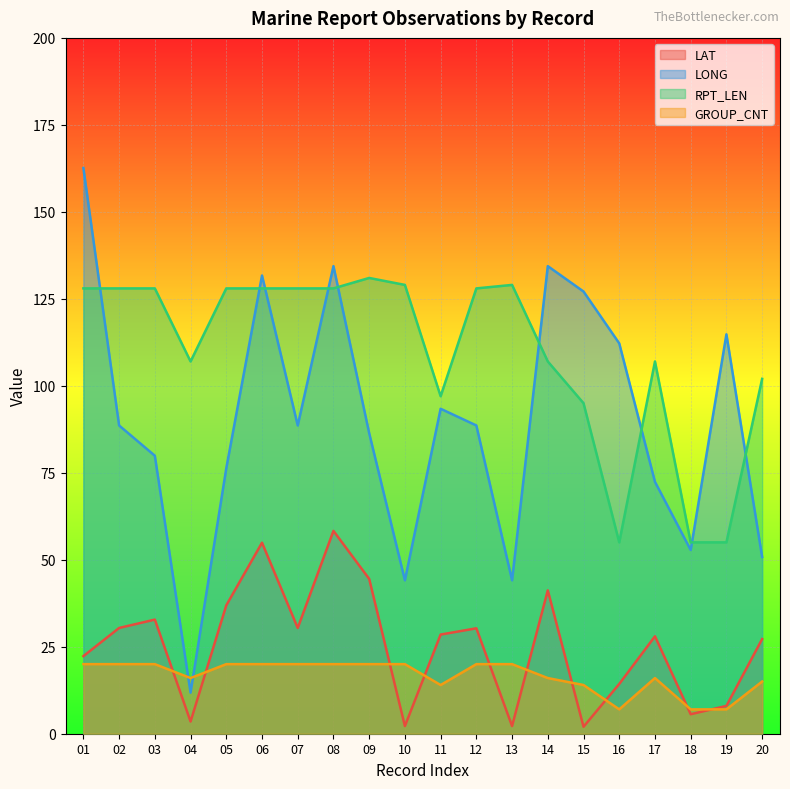

List the labels in order of LAT value, smallest first.

15, 10, 13, 04, 18, 19, 16, 01, 20, 17, 11, 12, 02, 07, 03, 05, 14, 09, 06, 08